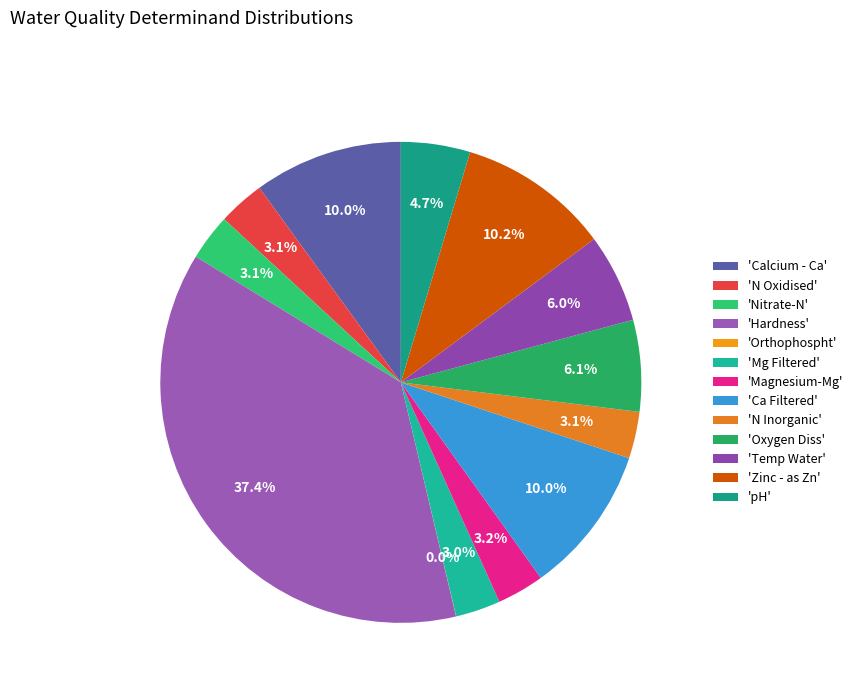

Count the number of slices in the pie.

13